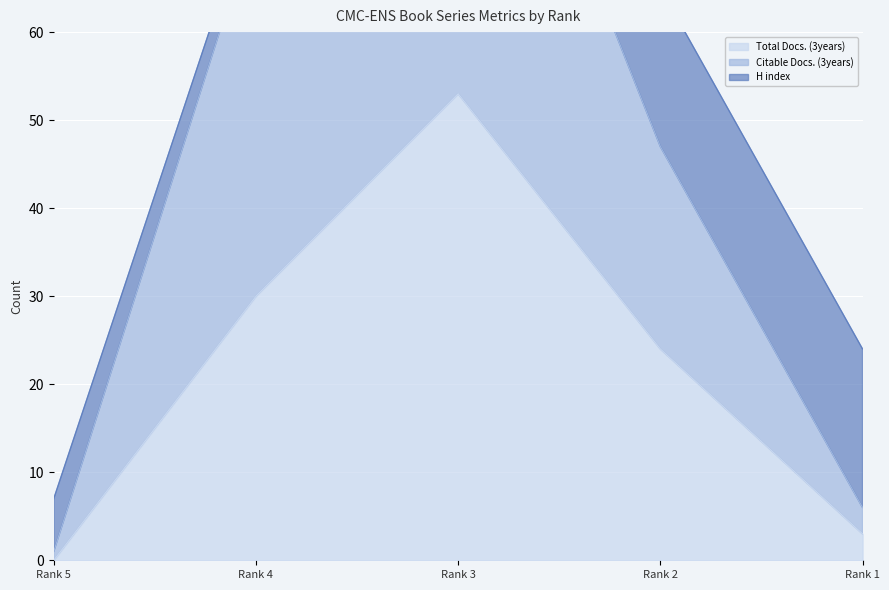

The value of Total Docs. (3years) at Rank 5 is 24. True or false?

False